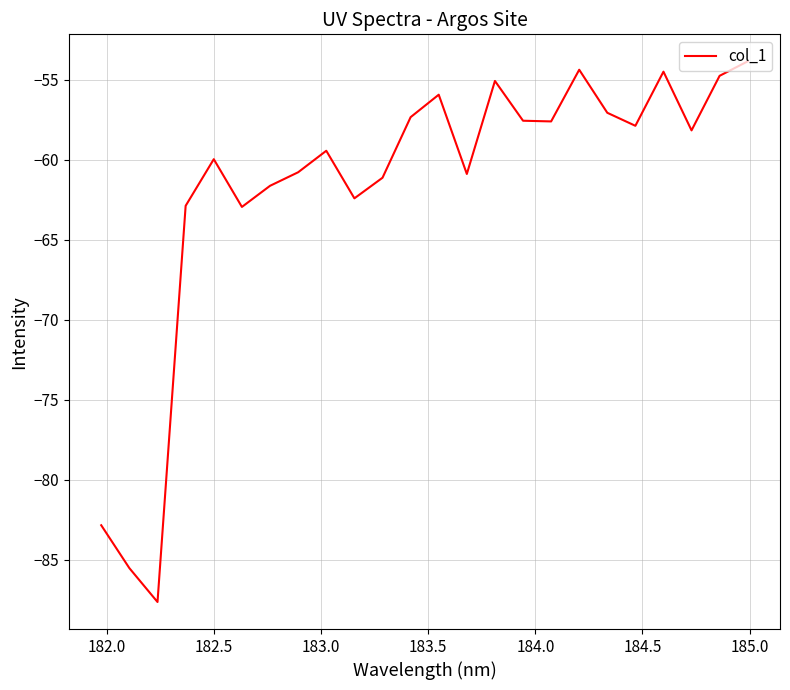

What is the minimum value shown in the chart?

-87.6